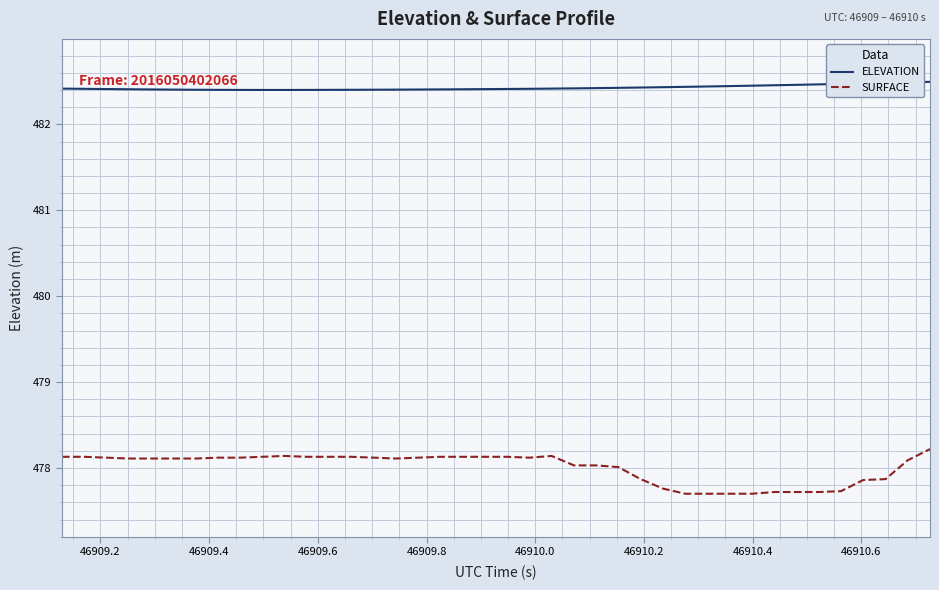

Which series has the largest range (max minus min)?

SURFACE